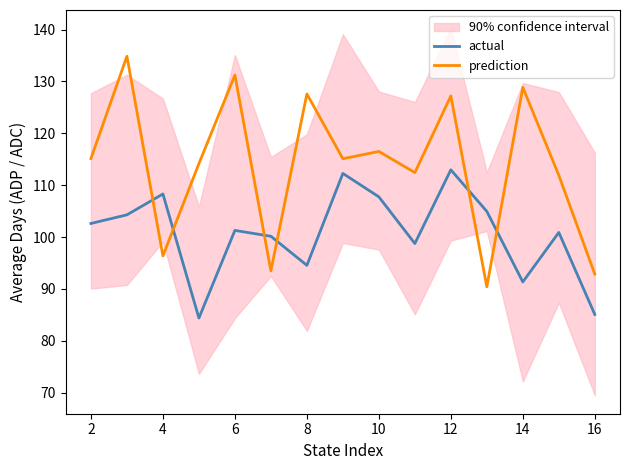

Is the value of prediction at 14 greater than the value of actual at 12?

Yes